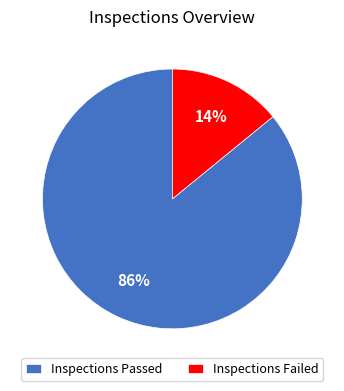

To the nearest percent, what percentage of the pie is Inspections Passed?

86%